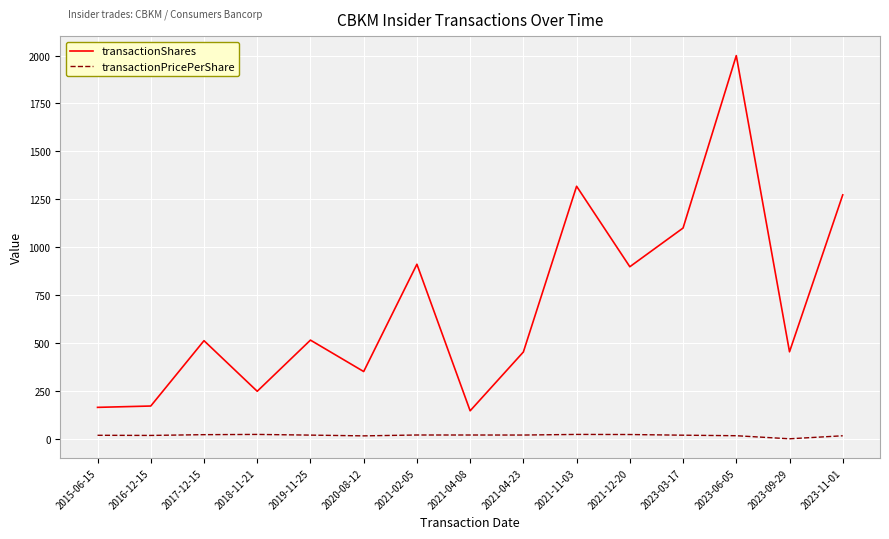

Rank the series by their average value, from highest to lowest.

transactionShares, transactionPricePerShare